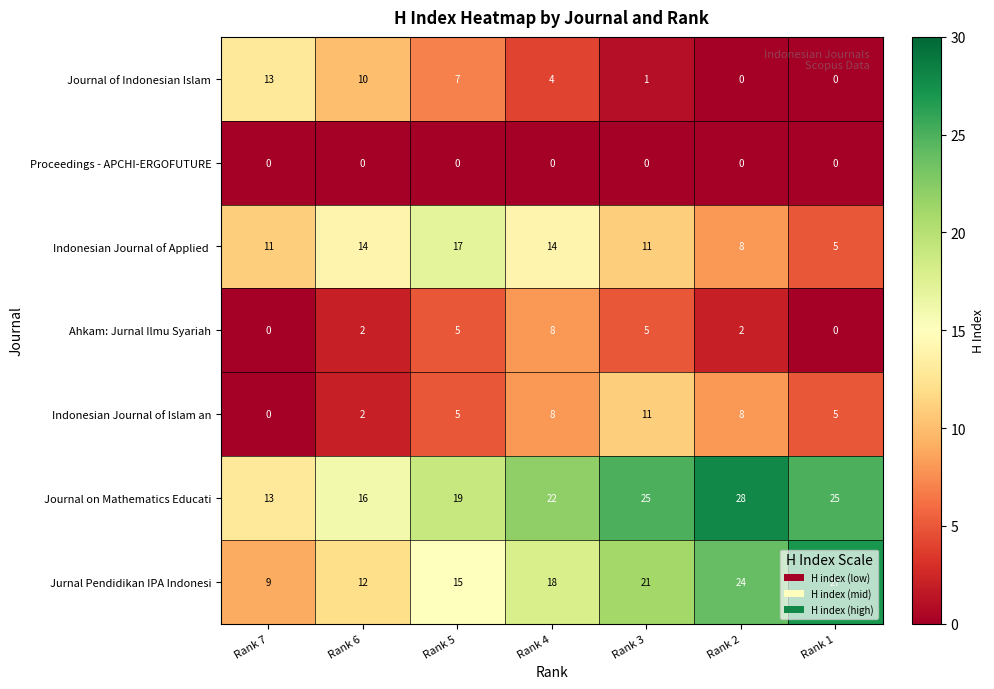

What is the sum of the Jurnal Pendidikan IPA Indonesi values at Rank 7 and Rank 6?

21